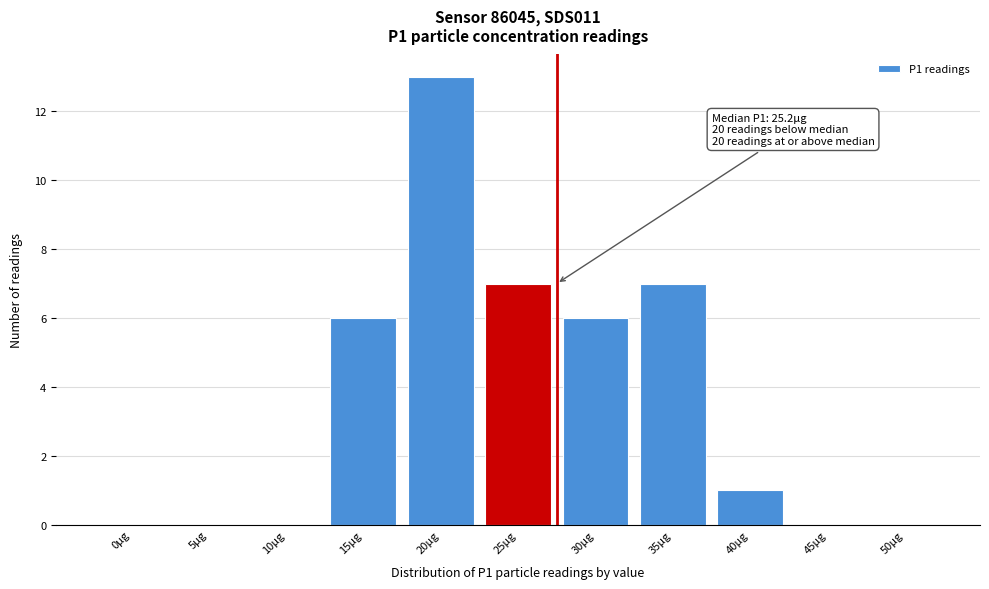

Reading left to right, extract all data points from this chart.

0µg=0	5µg=0	10µg=0	15µg=6	20µg=13	25µg=7	30µg=6	35µg=7	40µg=1	45µg=0	50µg=0